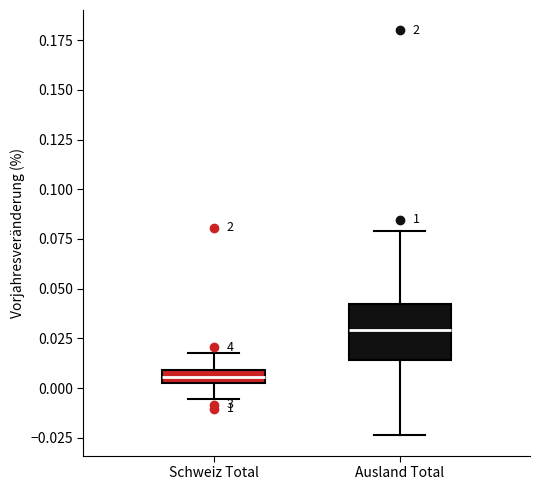

Where is the lower edge of the box for Ausland Total on the y-axis? The values are not printed on the chart, so give them approximately, as read against the axis.

0.015